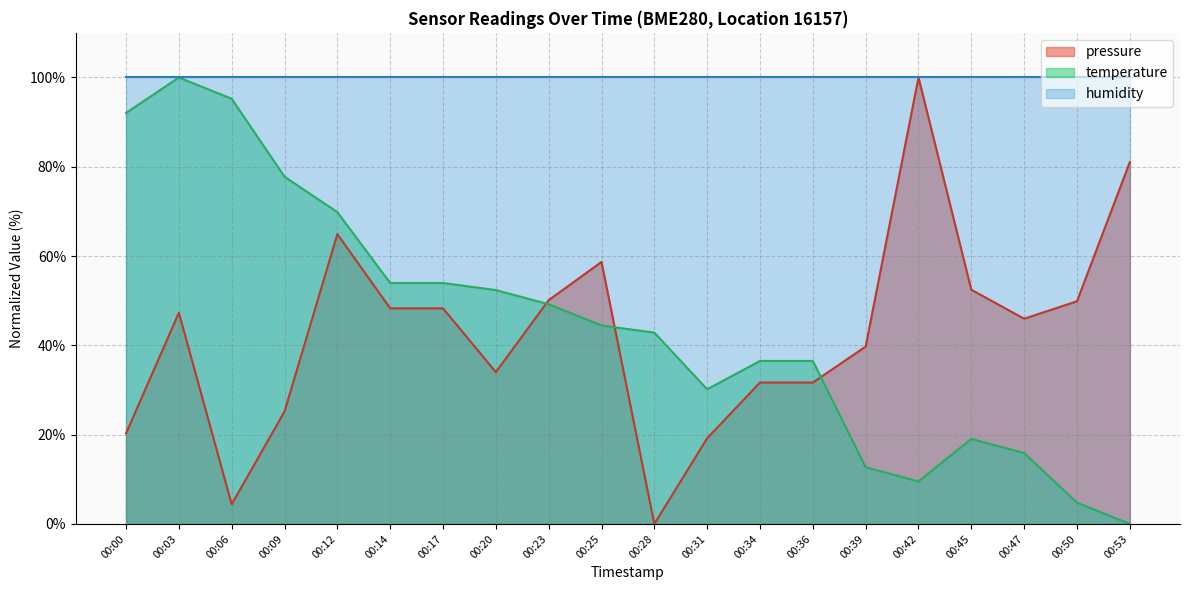

What is the greatest value displayed?

100.0